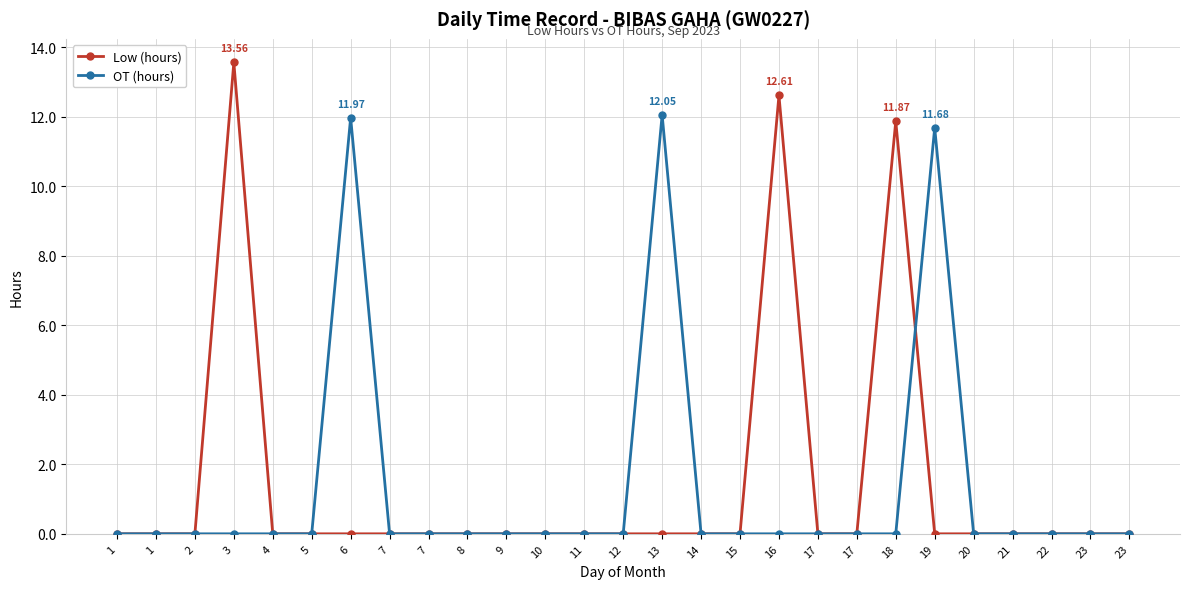

List the series in order of their peak value, lowest first.

OT (hours), Low (hours)